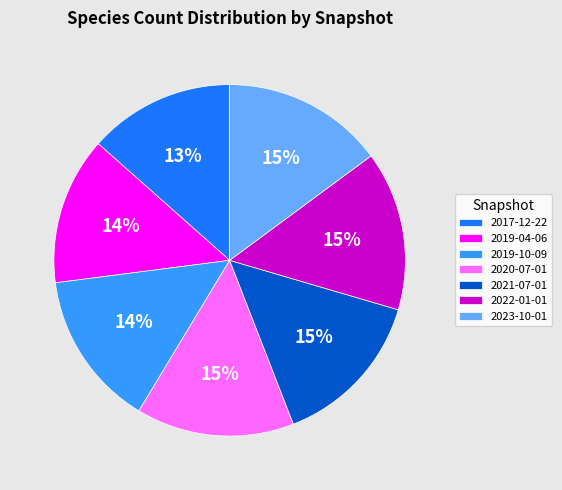

Does 2019-04-06 represent more than half of the total?

No